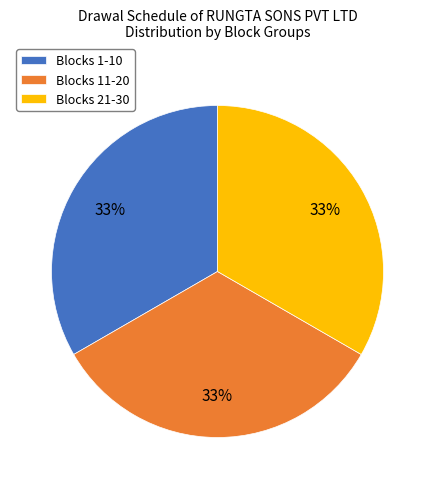

How many segments does this pie chart have?

3